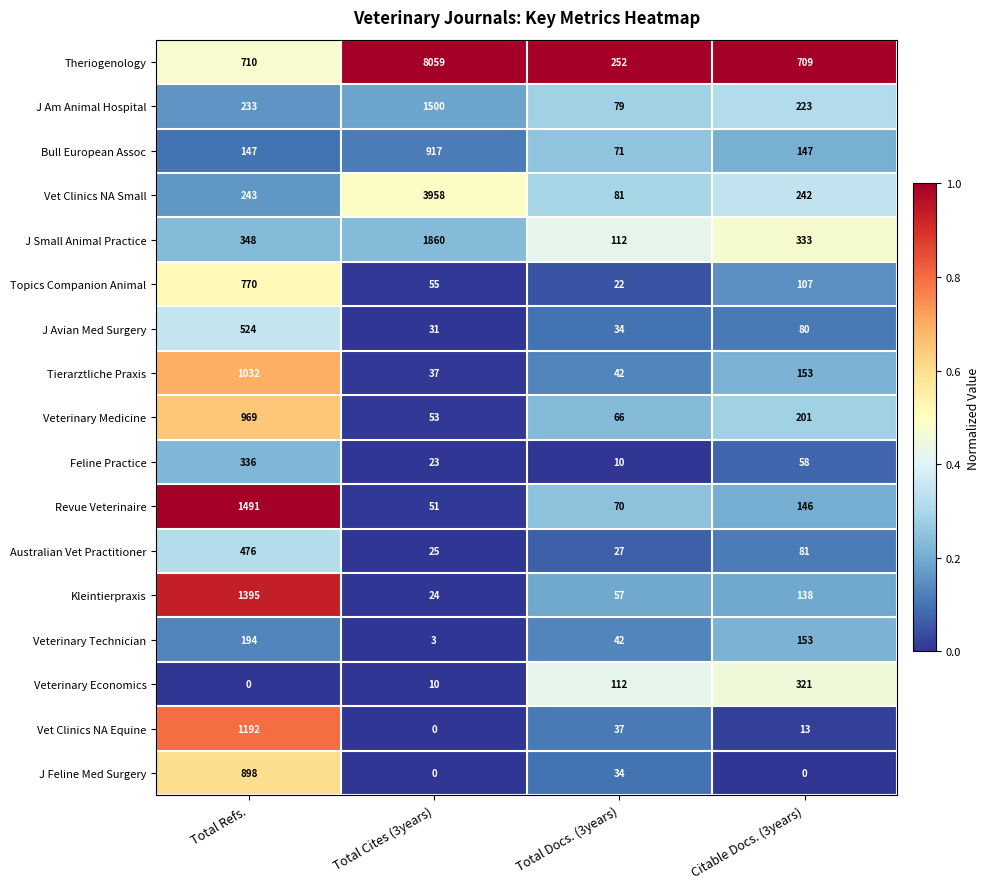

Which series has the largest range (max minus min)?

Theriogenology